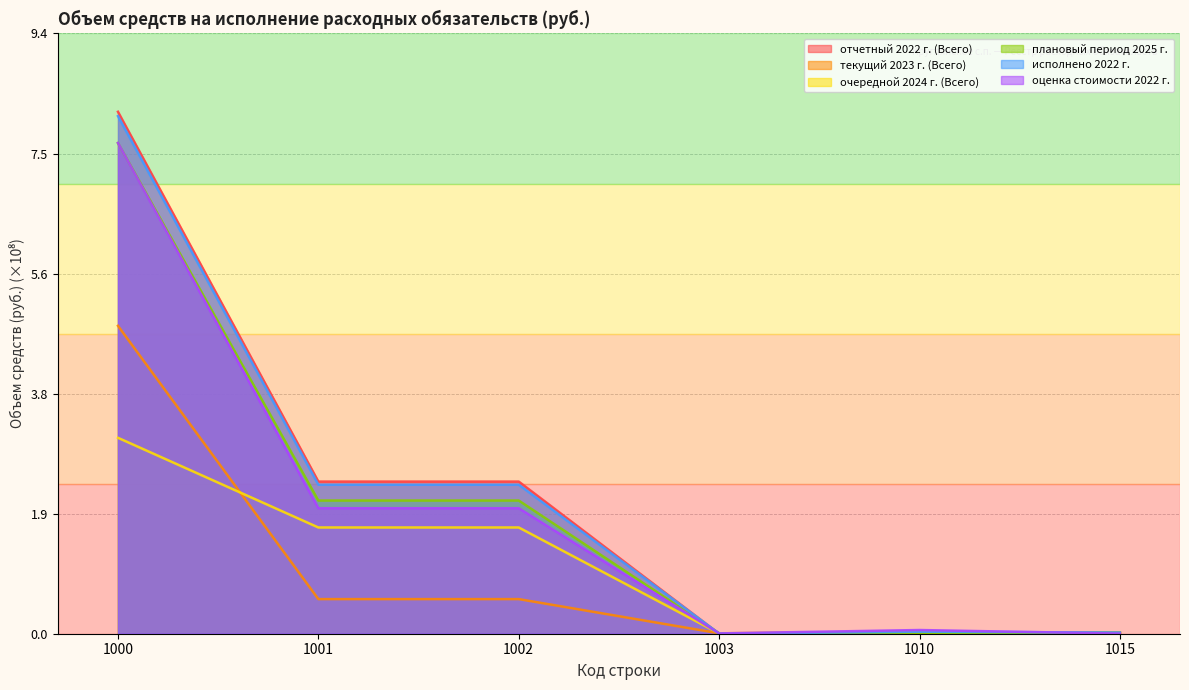

True or false: текущий 2023 г. (Всего) and очередной 2024 г. (Всего) cross at least once.

True